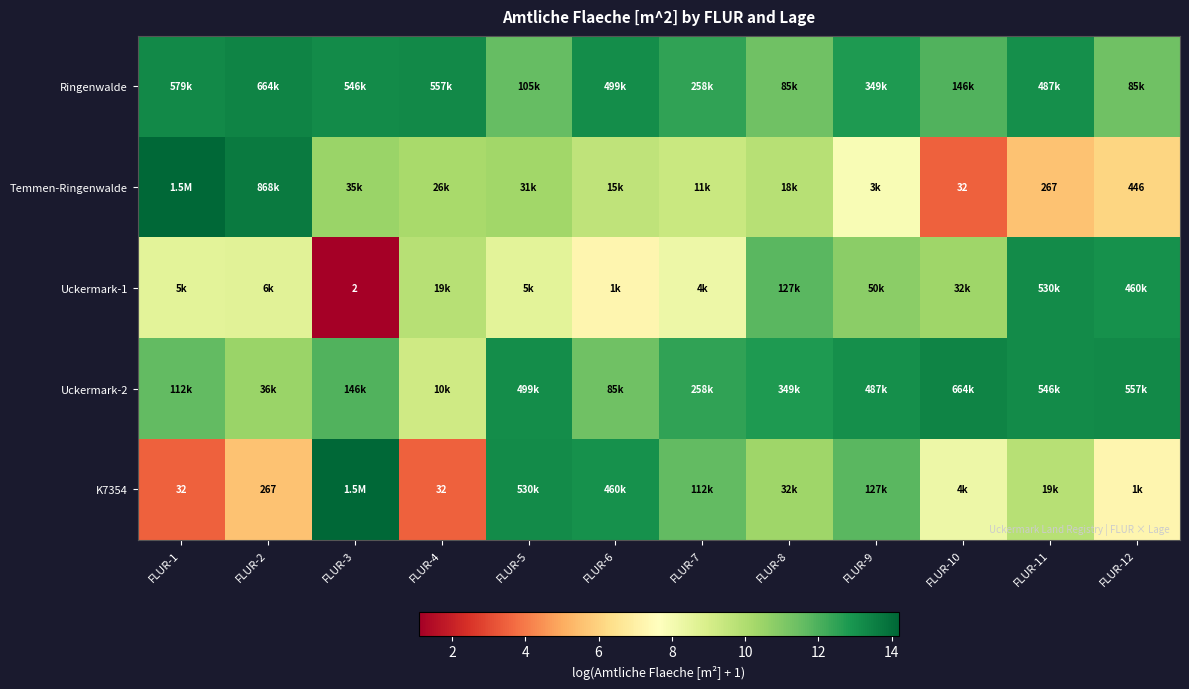

Which label corresponds to the smallest value in the chart?

FLUR-3